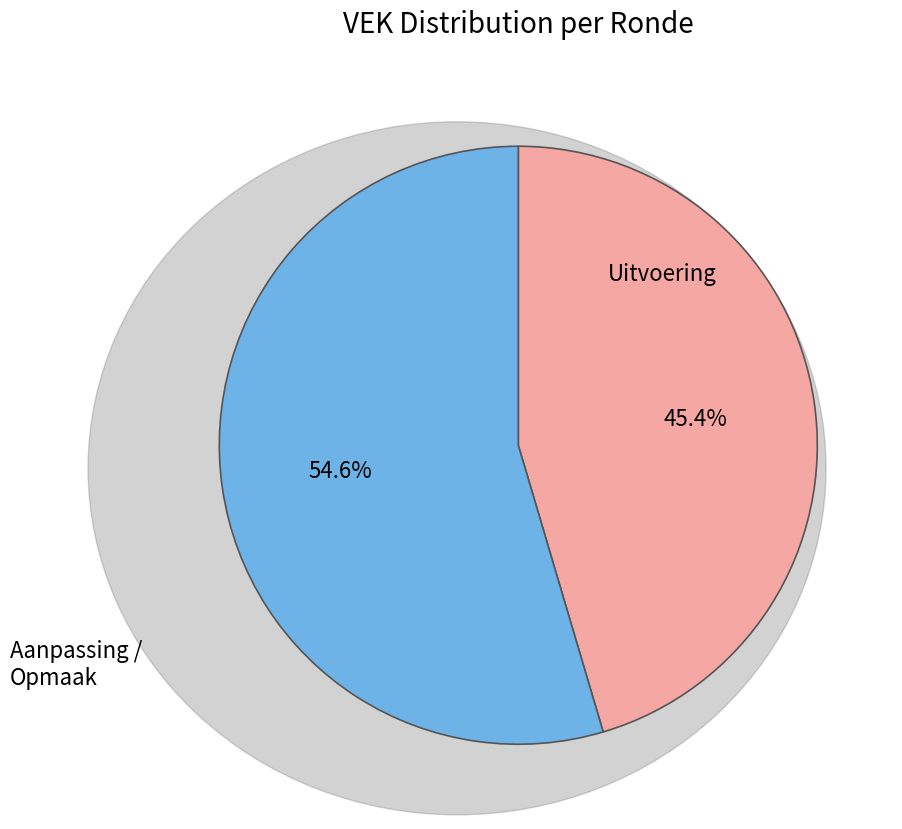

Does any single category account for the majority?

Yes